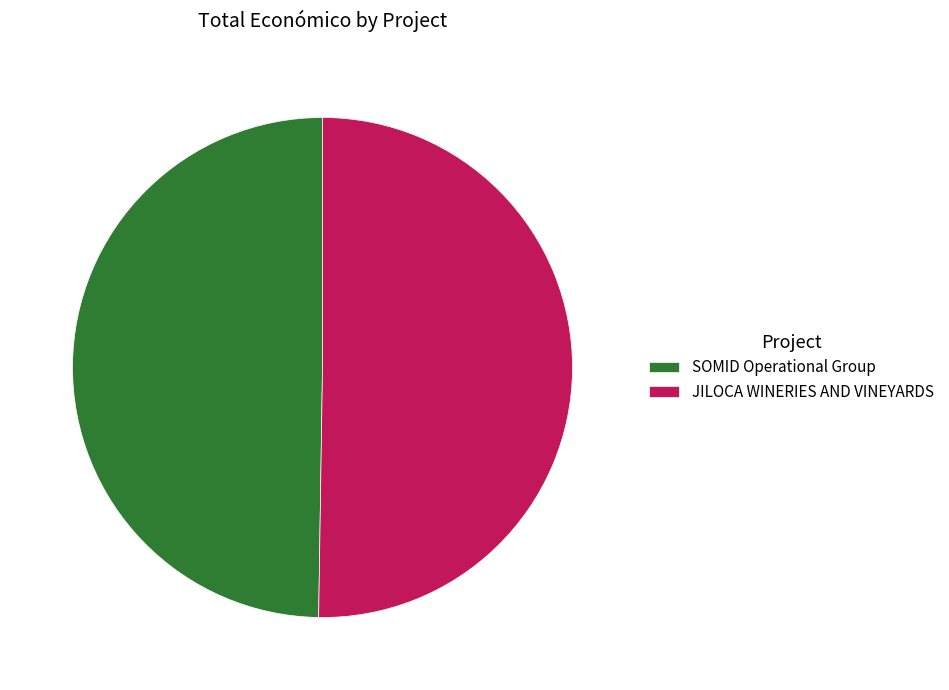

Combined, do JILOCA WINERIES AND VINEYARDS and SOMID Operational Group account for over 50%?

Yes